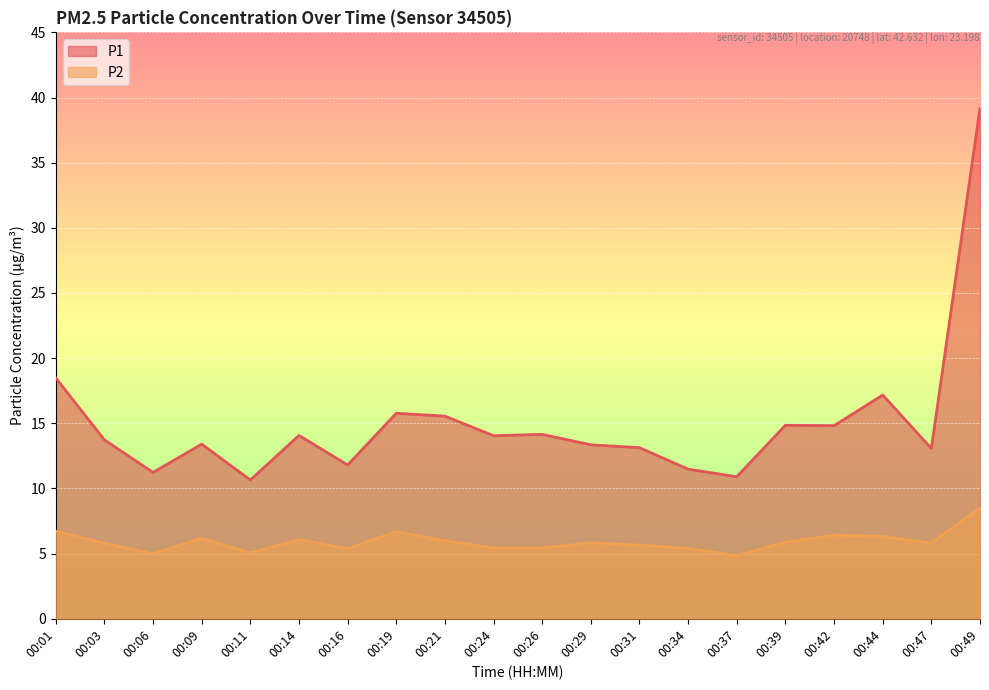

Count the number of categories in the chart.

20